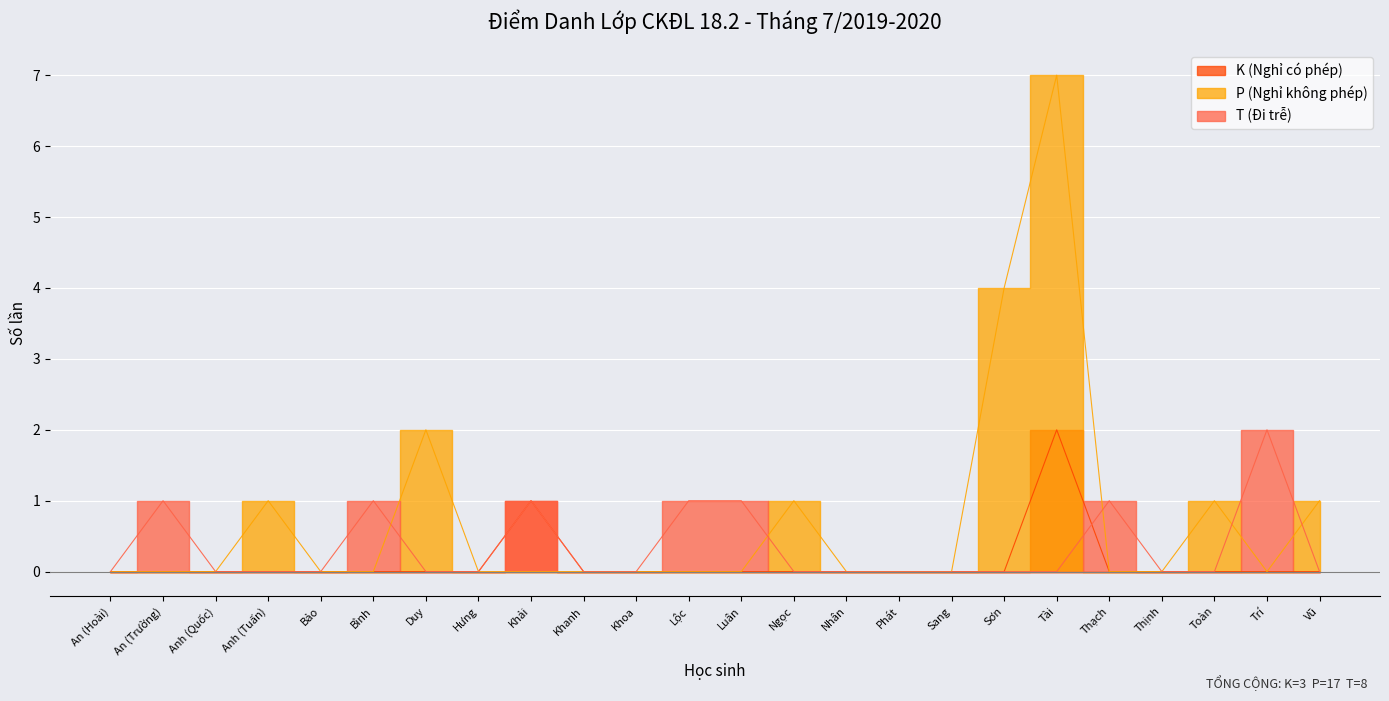

How many data points does each series have?

24